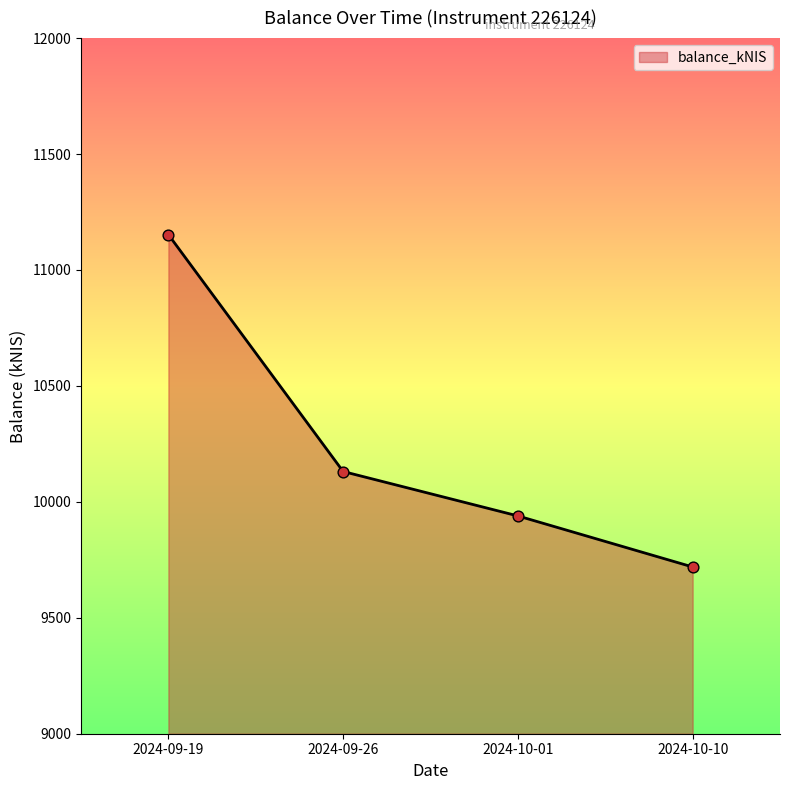

Which has a higher value, 2024-09-19 or 2024-10-01?

2024-09-19